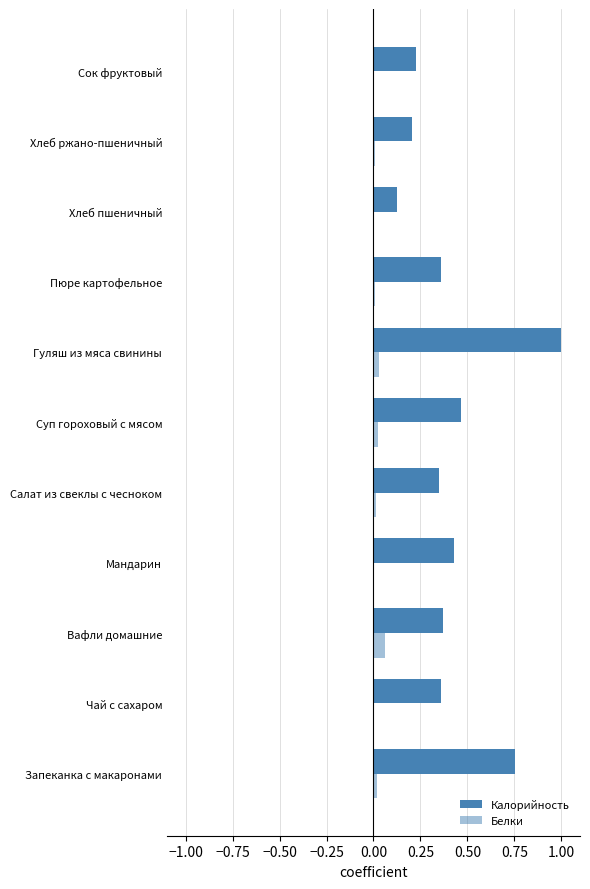

What is the difference between the maximum and minimum values in the Белки series?

0.1